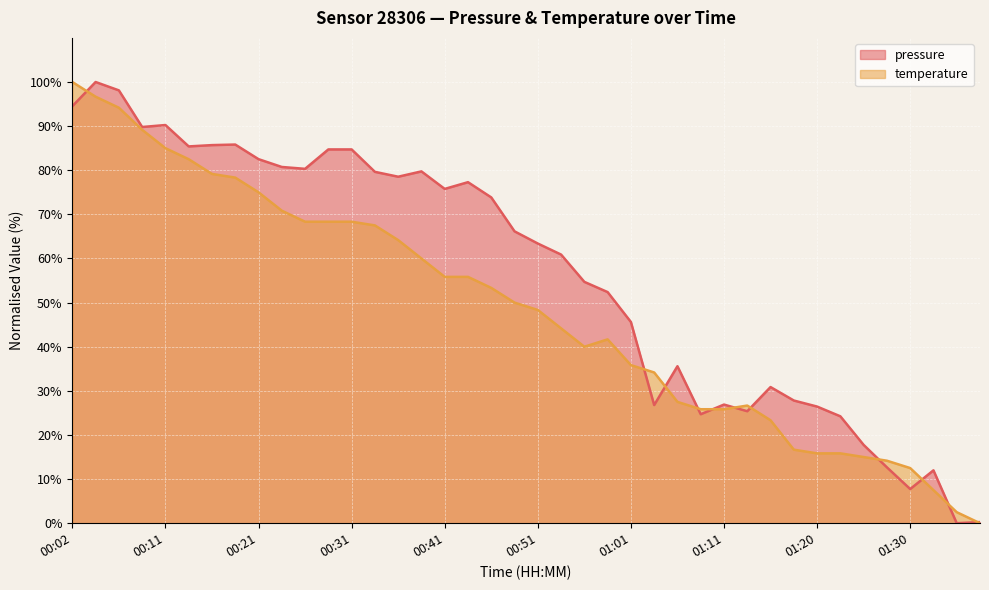

Count the number of categories in the chart.

40